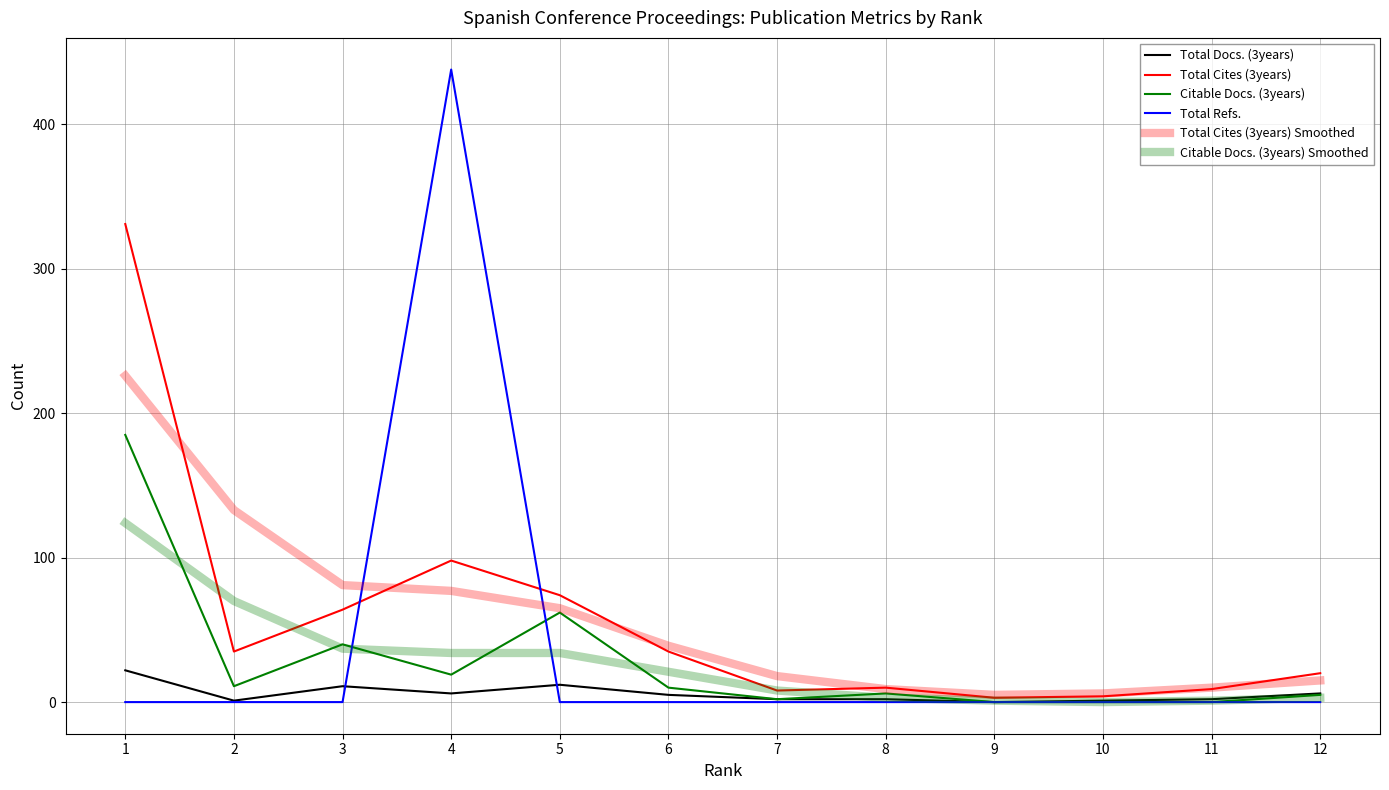

What is the sum of the Total Cites (3years) values at 6 and 10?

39